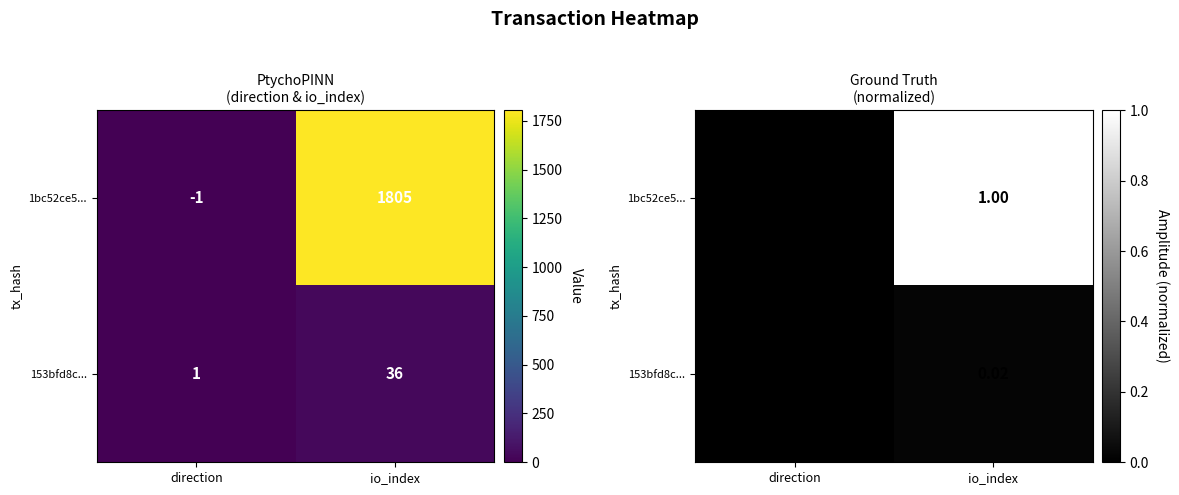

Between io_index and direction, which is larger?

io_index